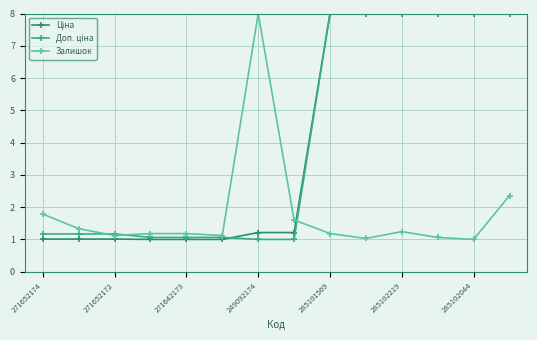

What is the value of the Залишок point at the 14th from the left?

2.4